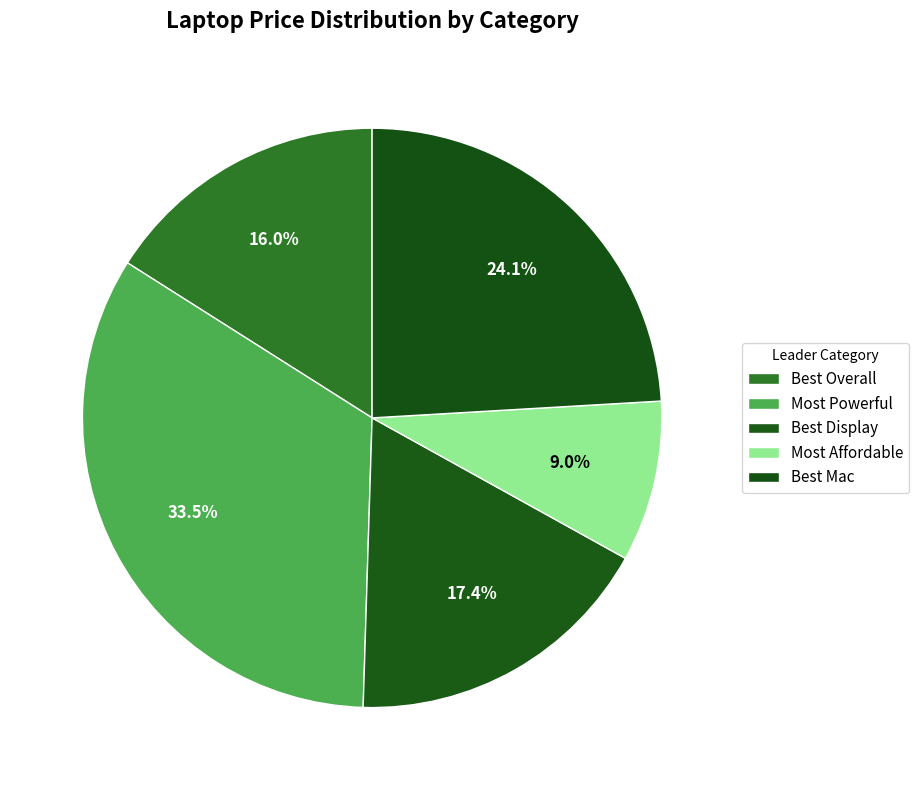

Count the number of slices in the pie.

5